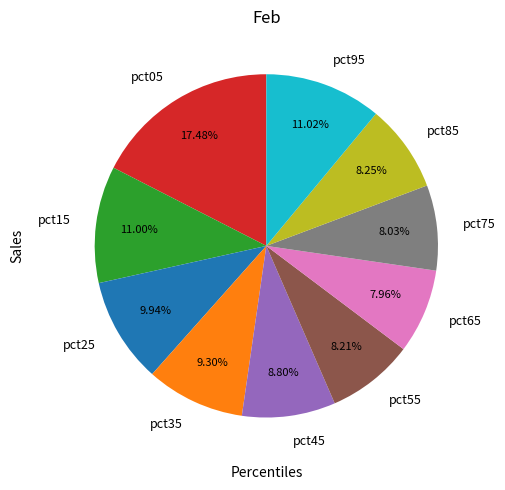

To the nearest percent, what is the difference between the largest and smallest slice percentages?

10%